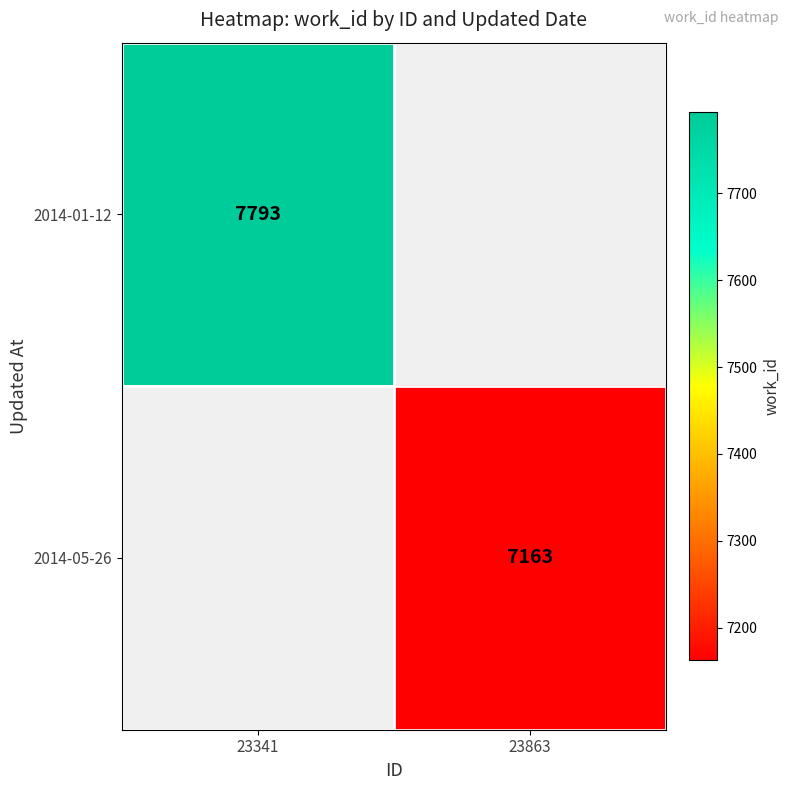

Is the value of 2014-05-26 at 23863 greater than the value of 2014-01-12 at 23341?

No